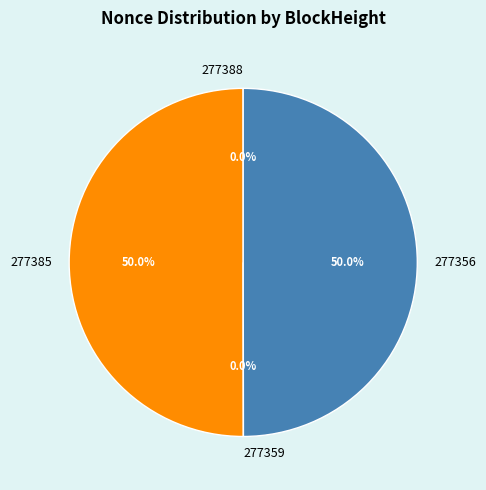

What is the ratio of the value at 277356 to the value at 277385?

1.0